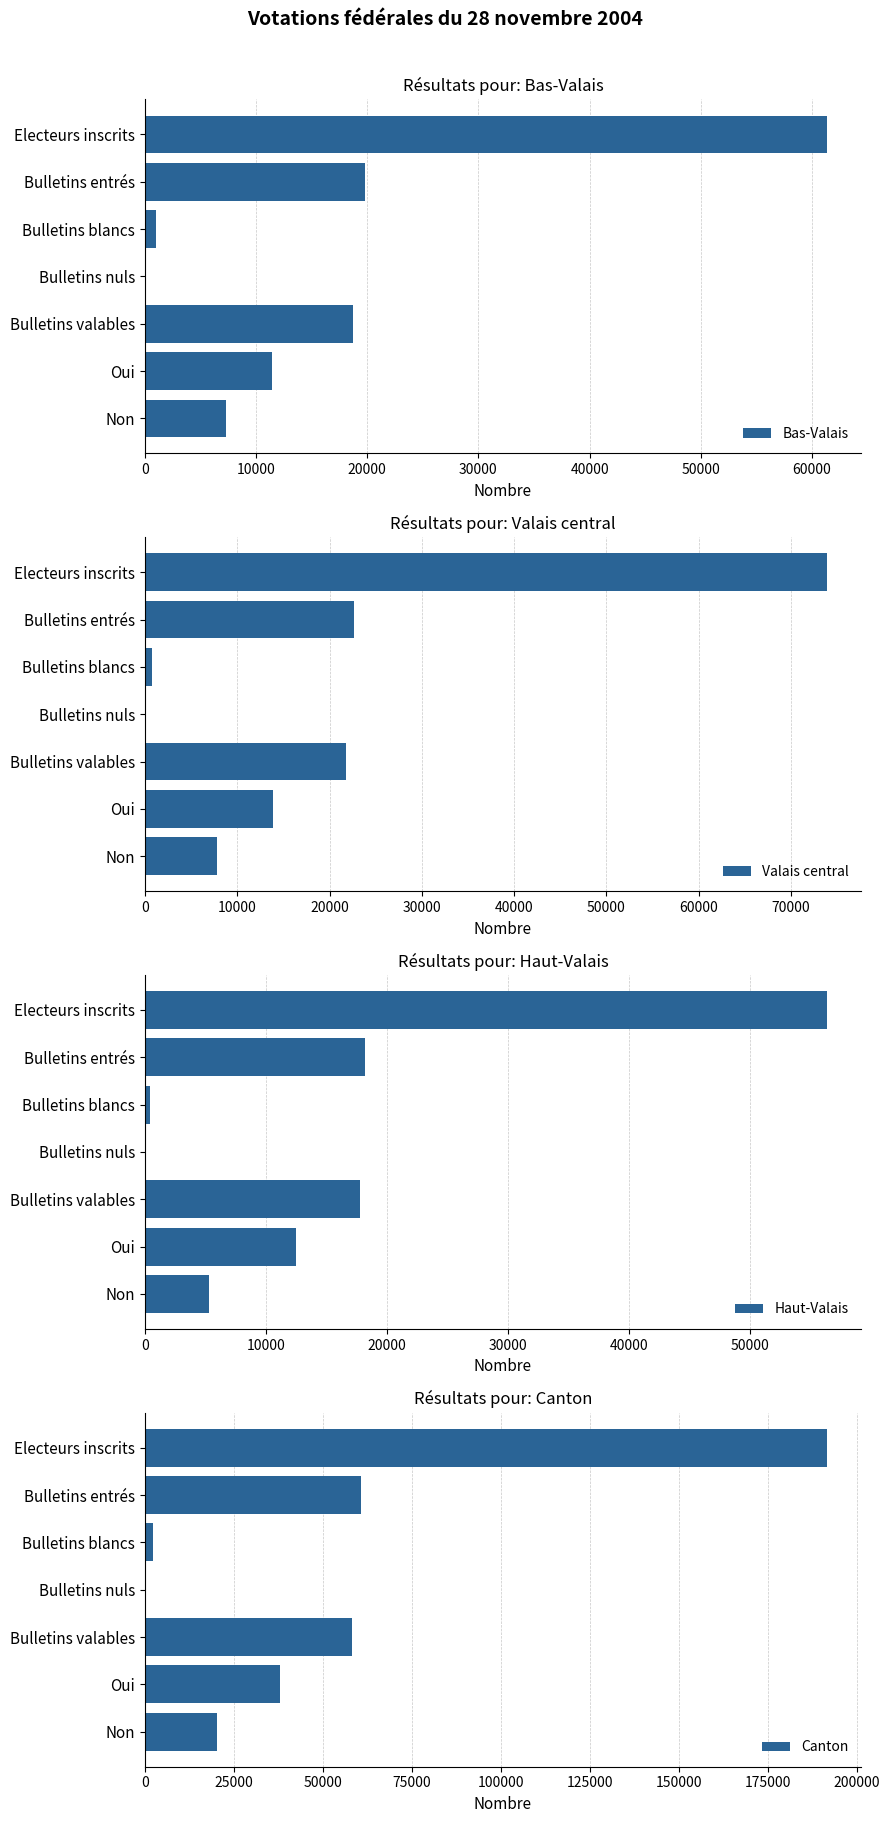

Which series has the largest total across all categories?

Canton